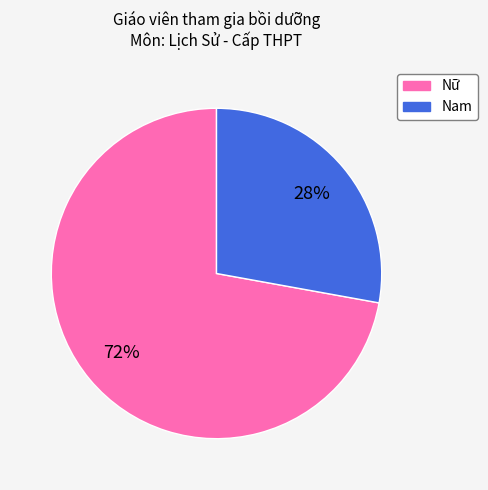

Rank the categories by value from highest to lowest.

Nữ, Nam